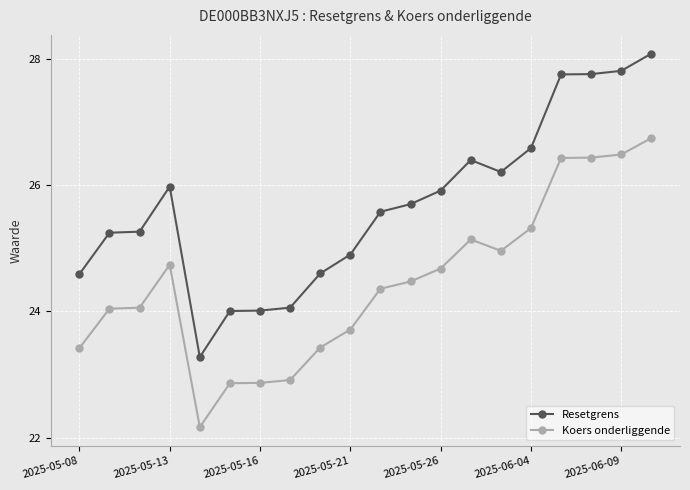

What is the value of the Resetgrens point at the 14th from the left?

26.4